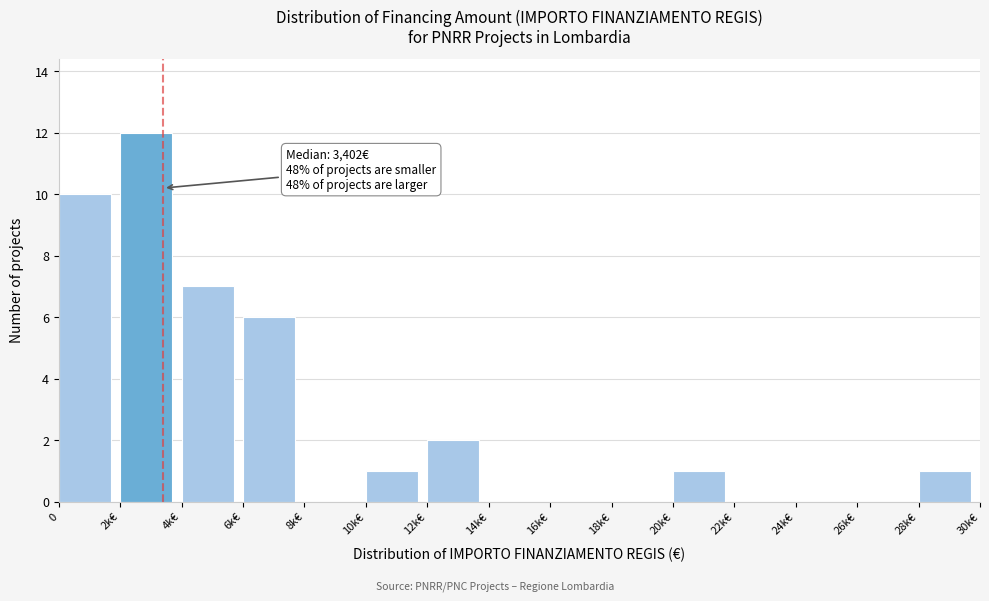

Reading left to right, list all the values displayed in this chart.

0=10	2k€=12	4k€=7	6k€=6	8k€=0	10k€=1	12k€=2	14k€=0	16k€=0	18k€=0	20k€=1	22k€=0	24k€=0	26k€=0	28k€=1